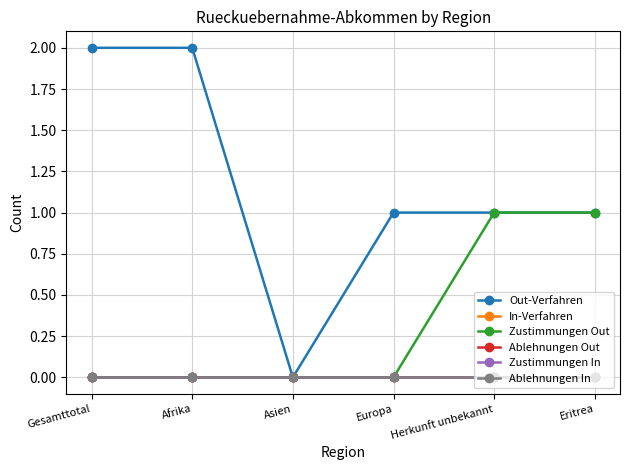

Is the value of Ablehnungen Out at Herkunft unbekannt greater than the value of Out-Verfahren at Gesamttotal?

No